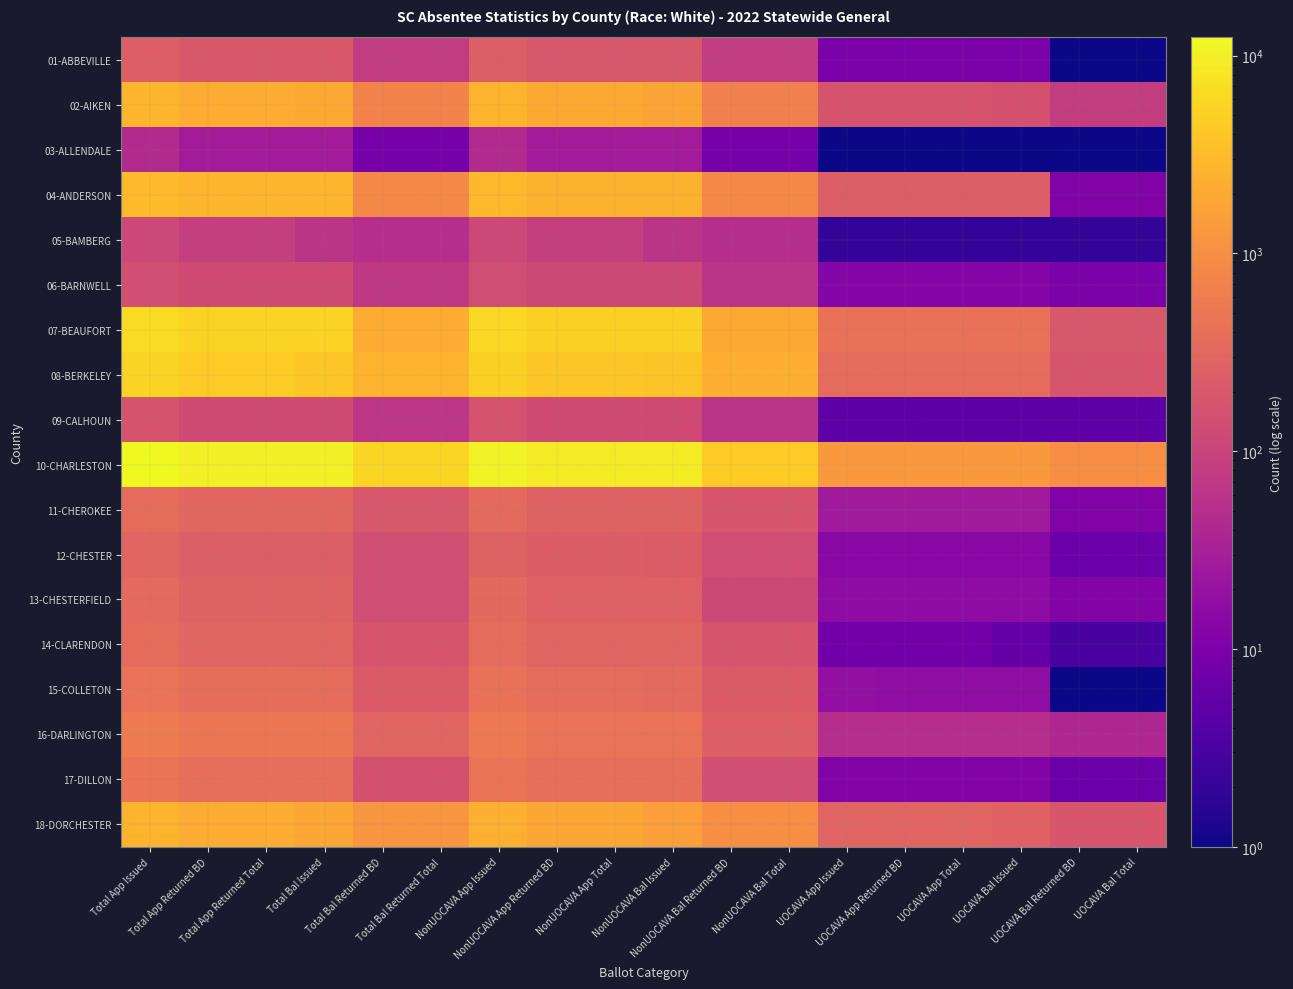

At which category does the chart reach its peak across all series?

Total App Issued